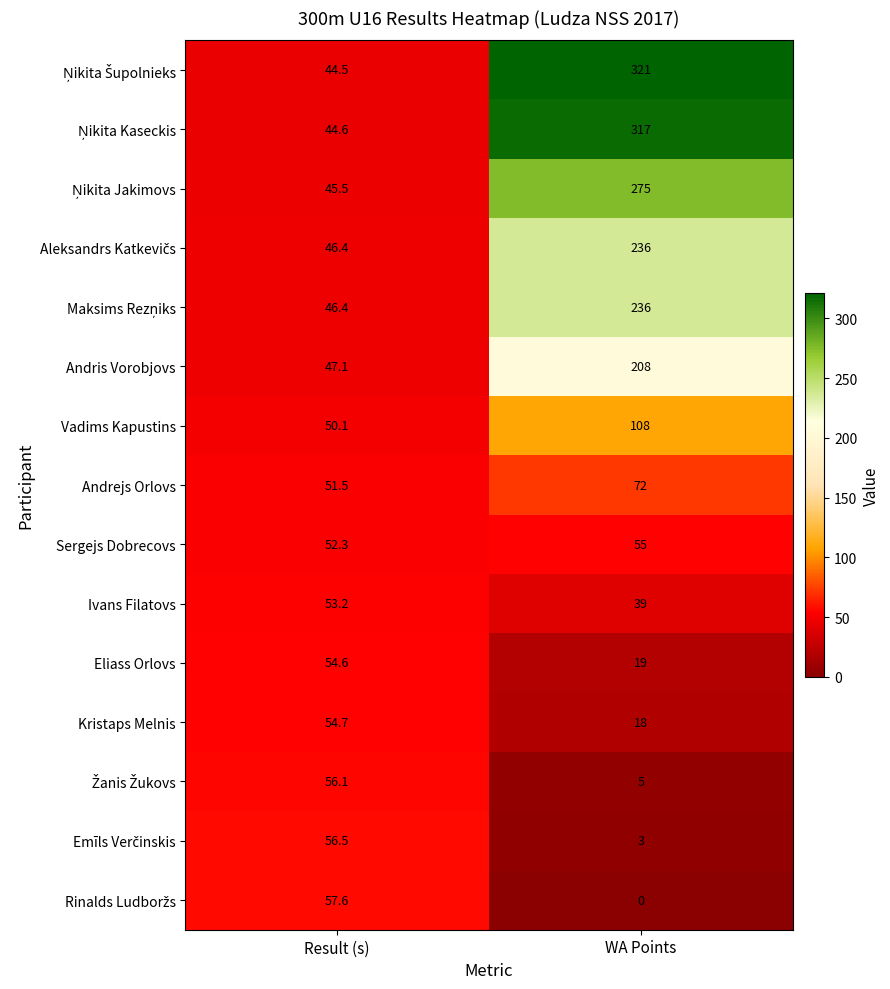

The Andrejs Orlovs series shows 72.0 at WA Points. True or false?

True